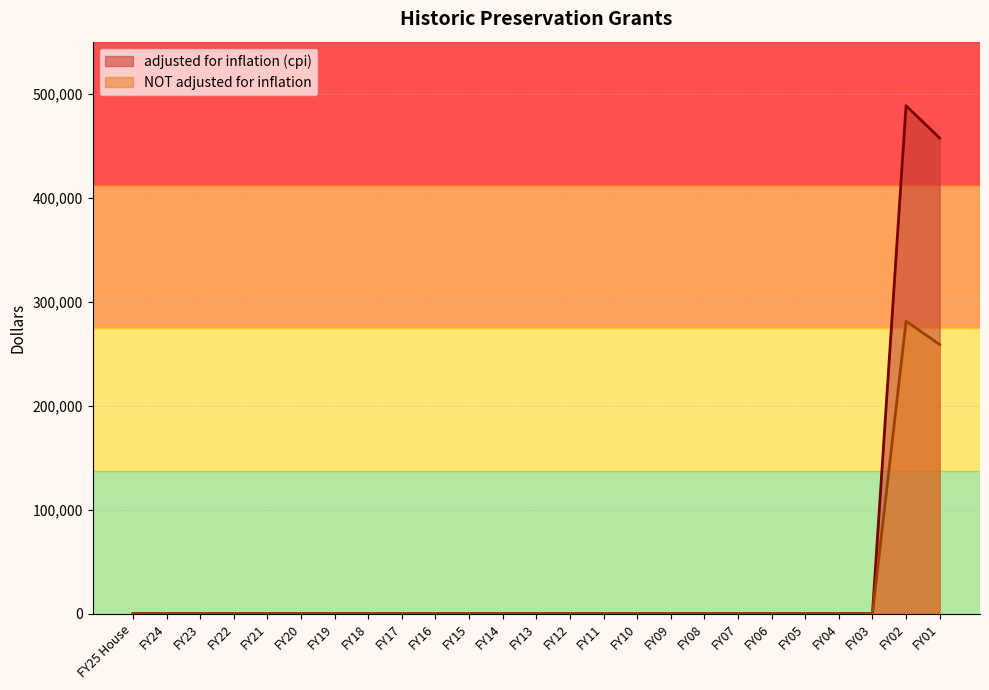

What is the label of the 18th point from the left?

FY08